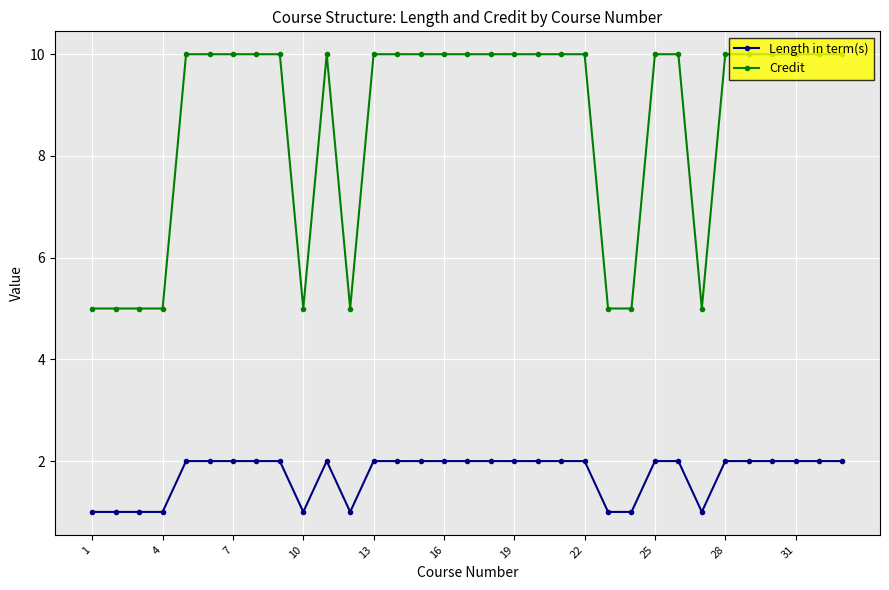

True or false: Length in term(s) has more than 0 points higher than both neighbors.

True